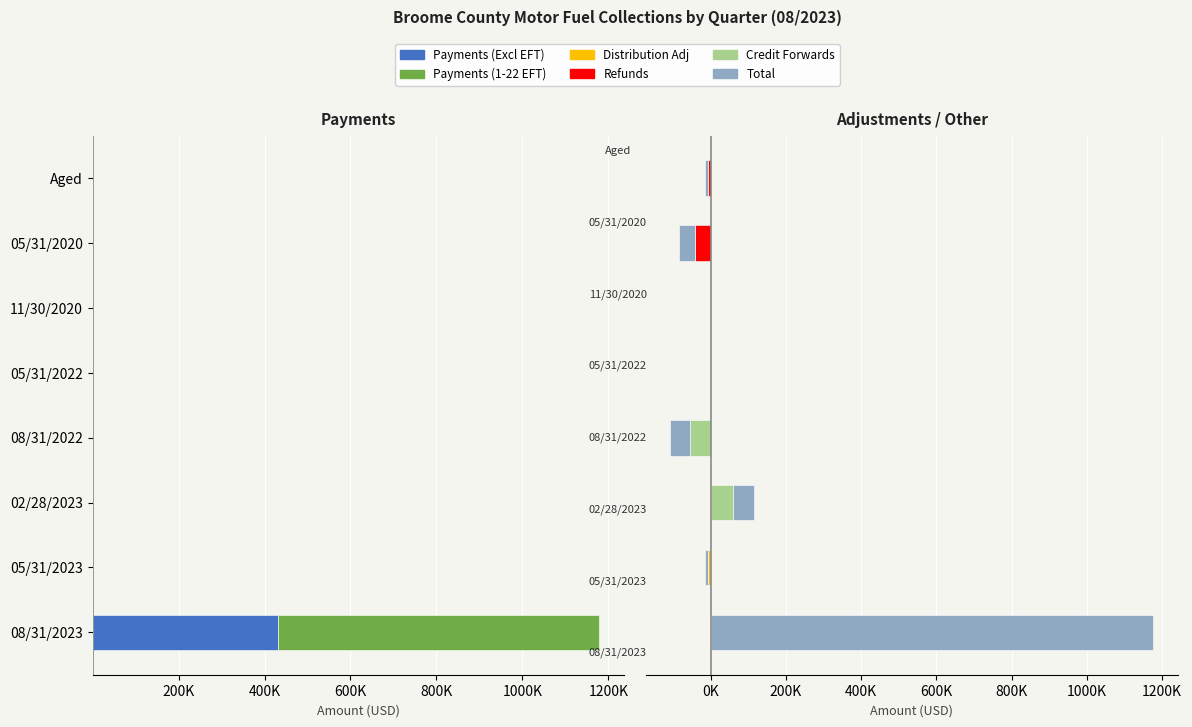

How many data points does each series have?

8